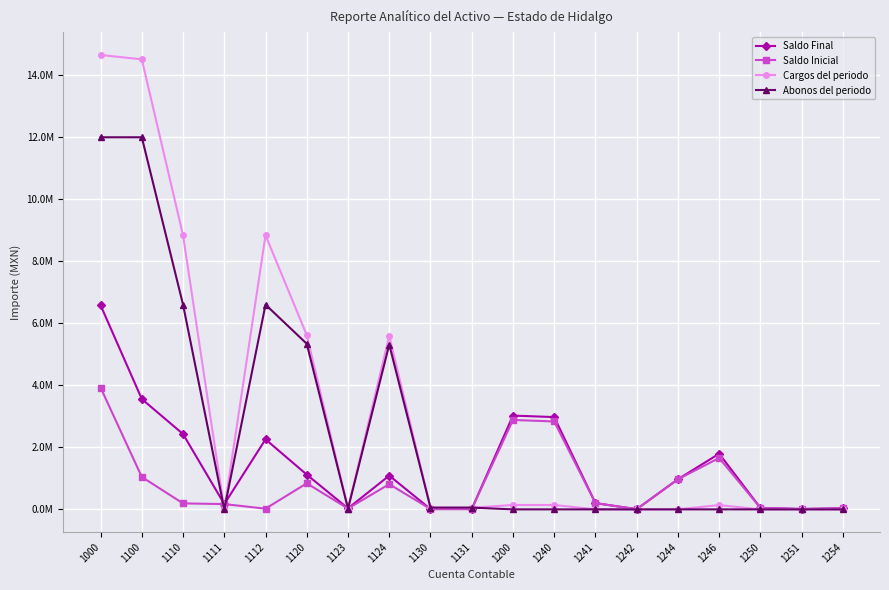

What are all the series names shown in the legend?

Saldo Final, Saldo Inicial, Cargos del periodo, Abonos del periodo